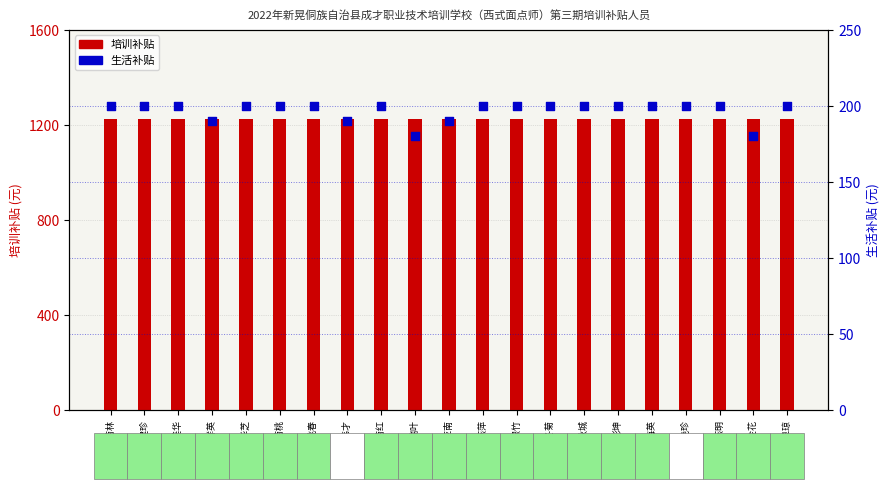

Which series has the widest spread of Y values?

生活补贴